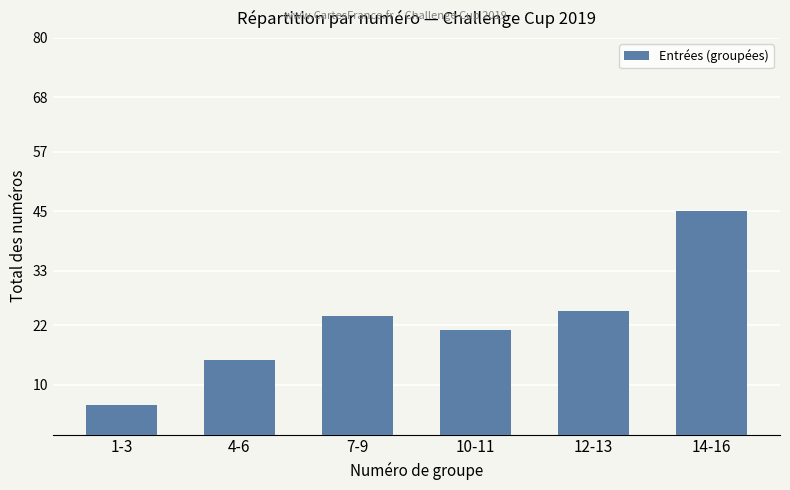

Between 12-13 and 1-3, which is larger?

12-13